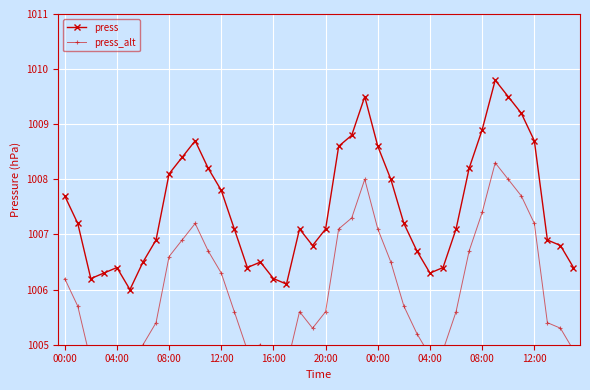

Reading left to right, what are all the values shown in this chart?

press: 1007.7	1007.2	1006.2	1006.3	1006.4	1006.0	1006.5	1006.9	1008.1	1008.4	1008.7	1008.2	1007.8	1007.1	1006.4	1006.5	1006.2	1006.1	1007.1	1006.8	1007.1	1008.6	1008.8	1009.5	1008.6	1008.0	1007.2	1006.7	1006.3	1006.4	1007.1	1008.2	1008.9	1009.8	1009.5	1009.2	1008.7	1006.9	1006.8	1006.4
press_alt: 1006.2	1005.7	1004.7	1004.8	1004.9	1004.5	1005.0	1005.4	1006.6	1006.9	1007.2	1006.7	1006.3	1005.6	1004.9	1005.0	1004.7	1004.6	1005.6	1005.3	1005.6	1007.1	1007.3	1008.0	1007.1	1006.5	1005.7	1005.2	1004.8	1004.9	1005.6	1006.7	1007.4	1008.3	1008.0	1007.7	1007.2	1005.4	1005.3	1004.9